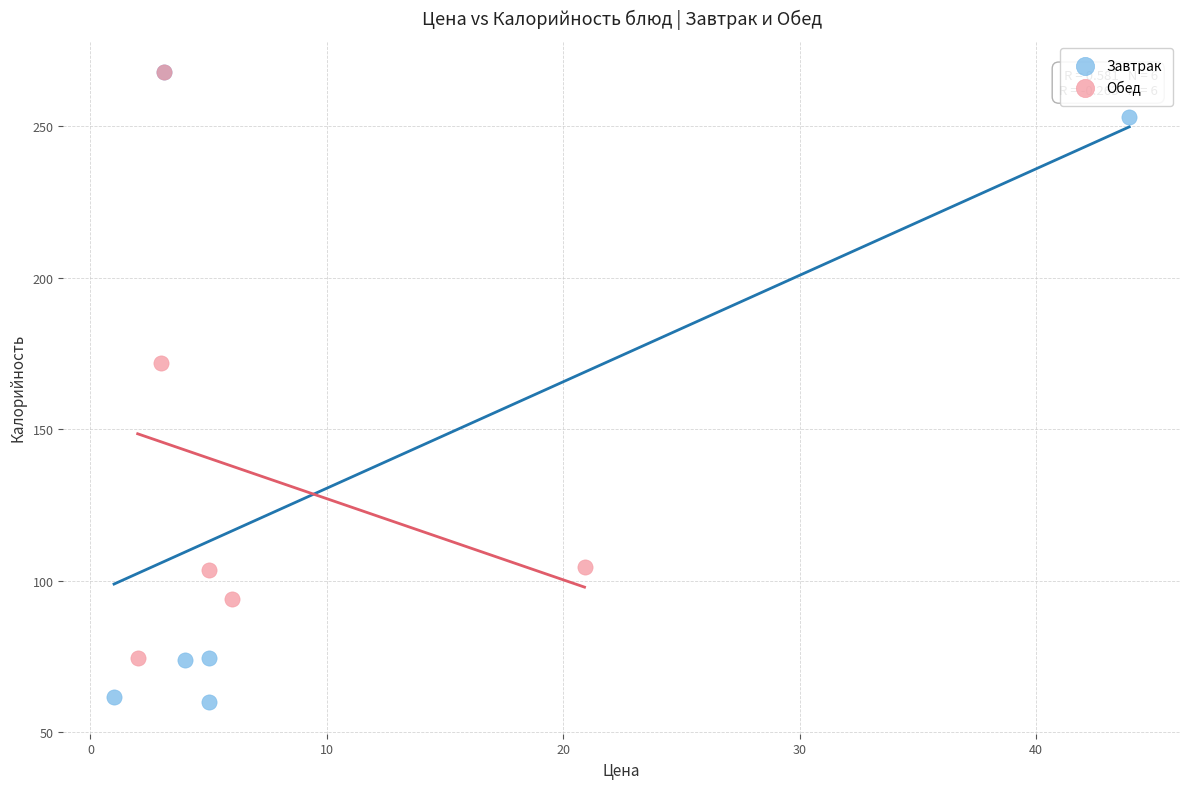

What are all the series names shown in the legend?

Завтрак, Обед